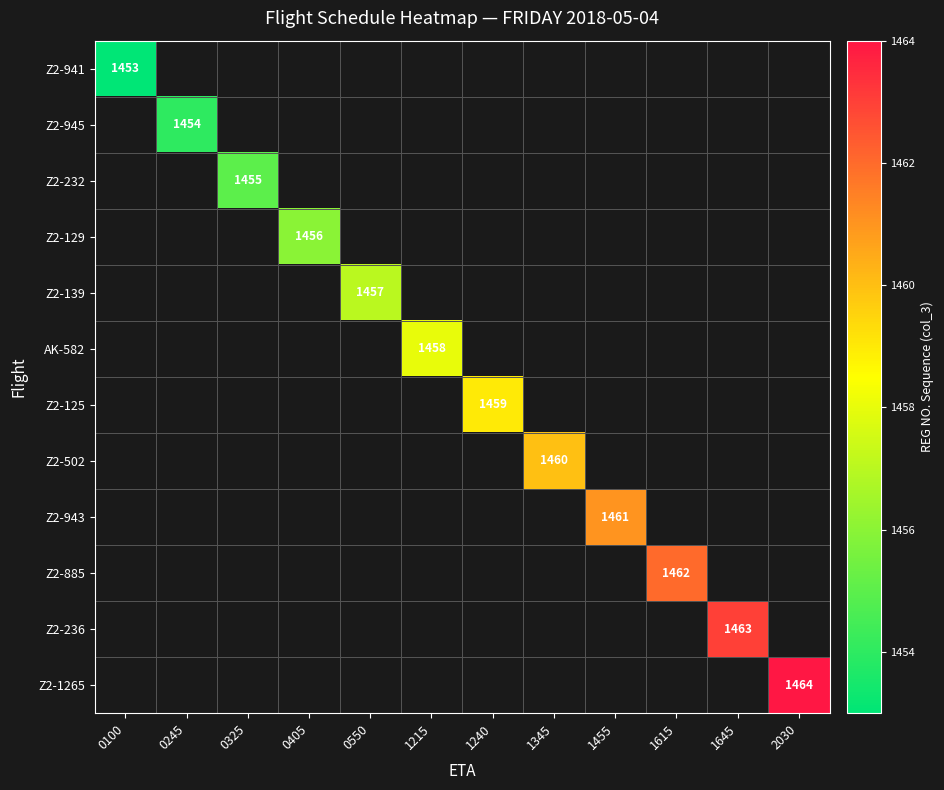

True or false: Z2-236 has a value of 1463 at 1645.

True